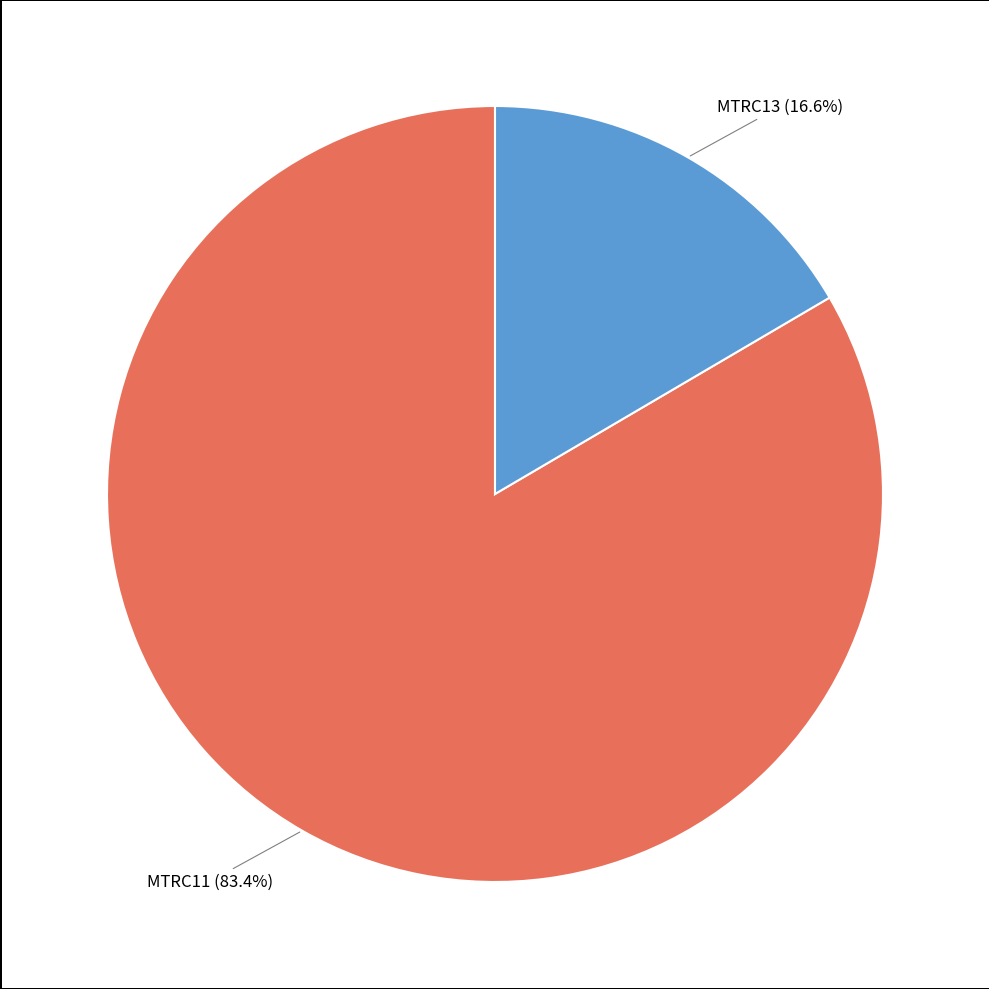

Is there a majority slice in this chart?

Yes